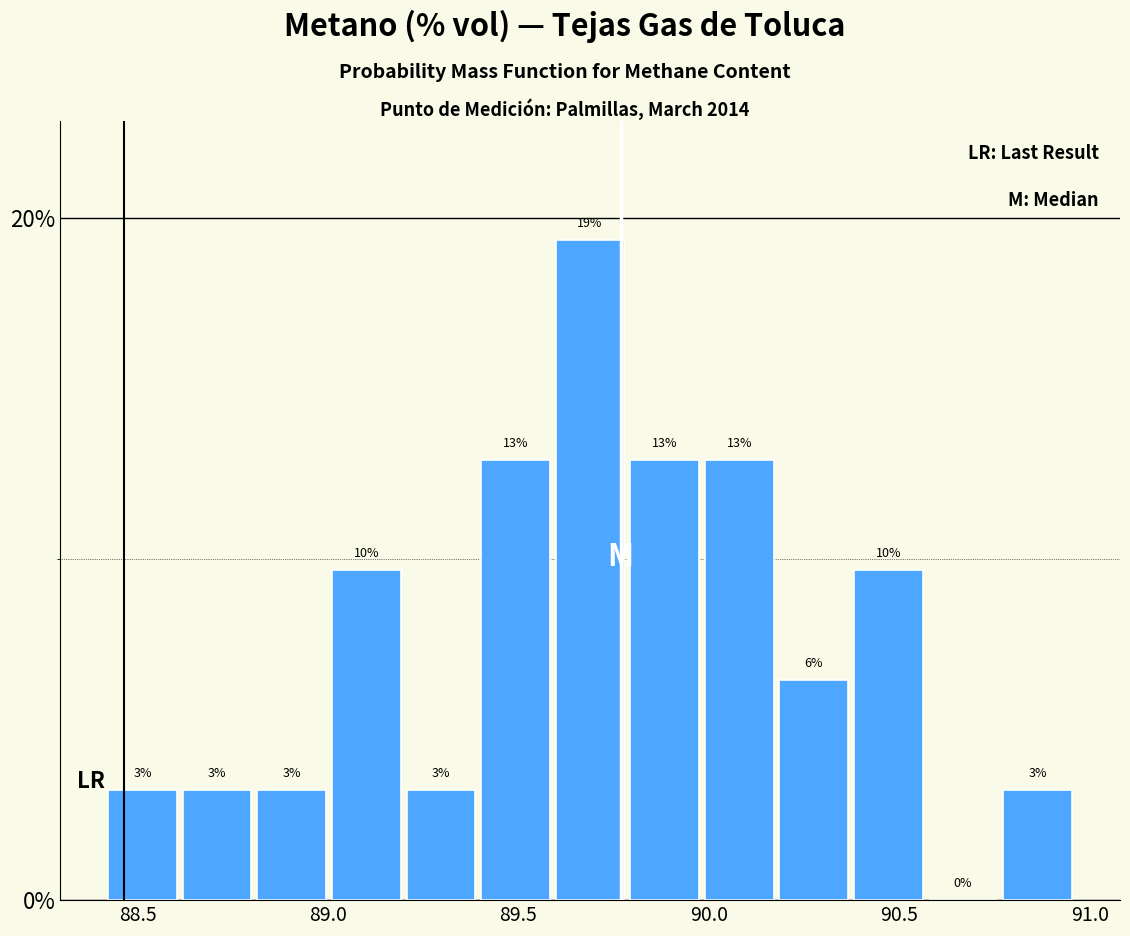

Around what value on the x-axis is the tallest bar? Give the approximate position of its centre, as read against the axis.

89.70